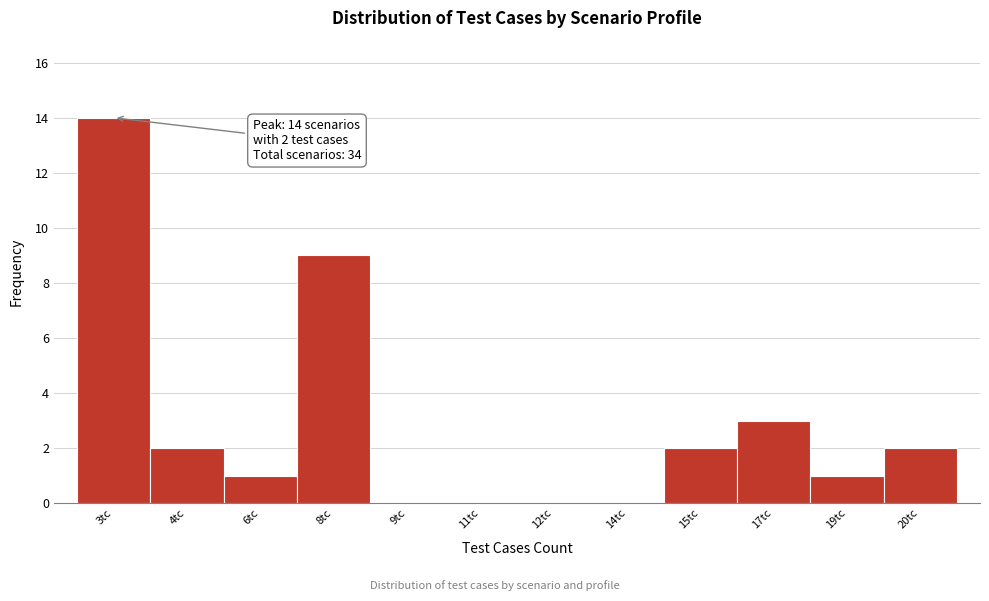

Reading left to right, extract all data points from this chart.

3tc=14	4tc=2	6tc=1	8tc=9	9tc=0	11tc=0	12tc=0	14tc=0	15tc=2	17tc=3	19tc=1	20tc=2